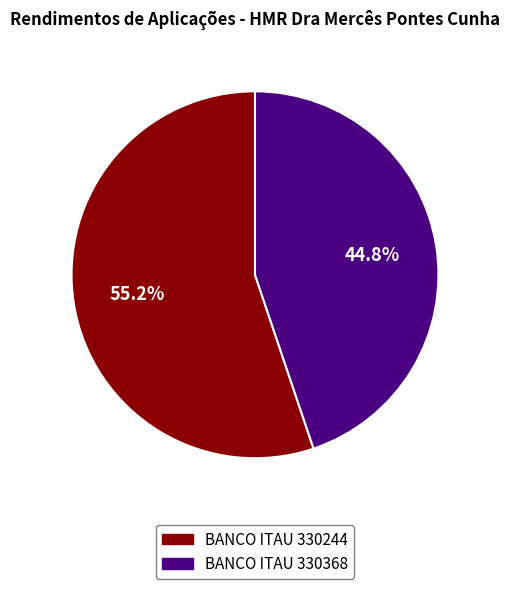

Approximately how many times larger is the value at BANCO ITAU 330368 compared to BANCO ITAU 330244?

0.8